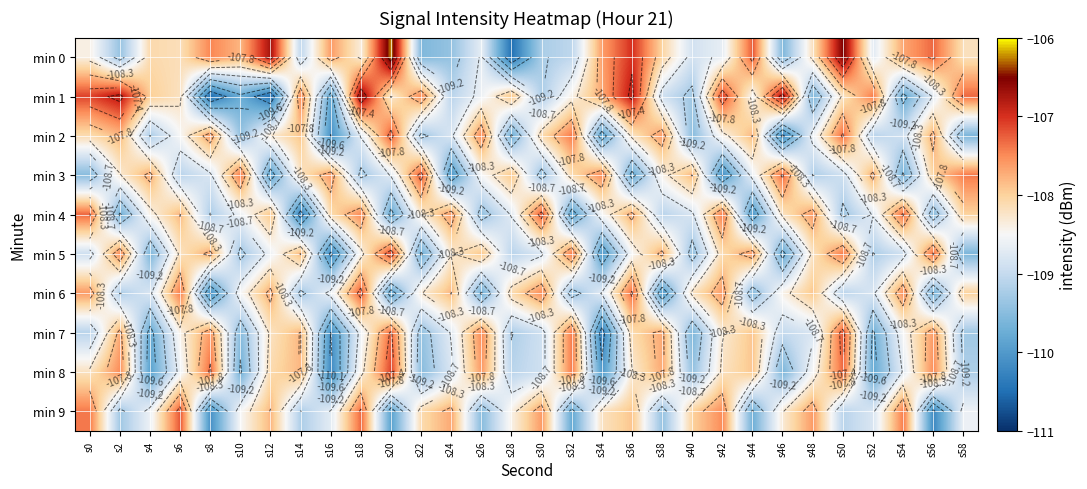

True or false: min 1 has a value of -175.4 at s42.

False